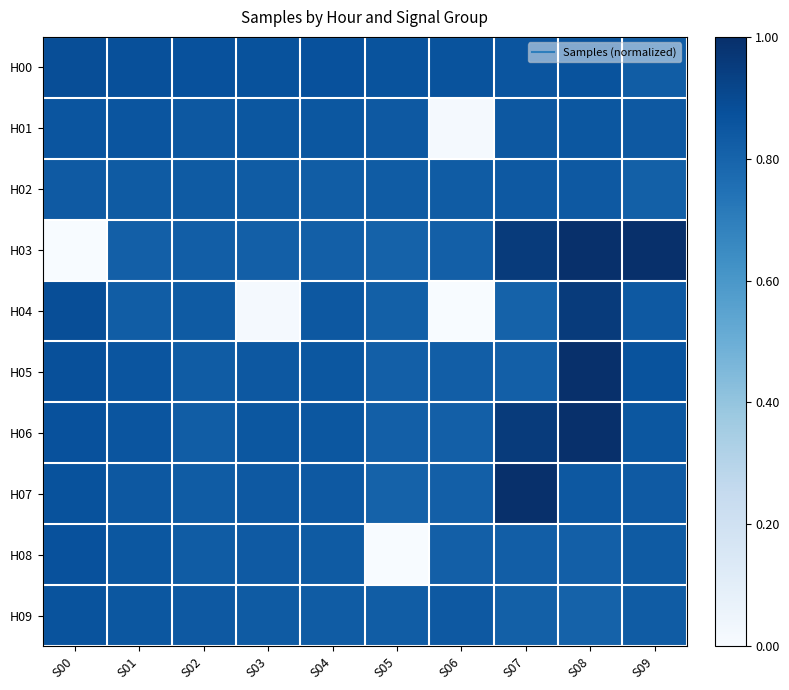

At which category is the sum across all series the highest?

S08